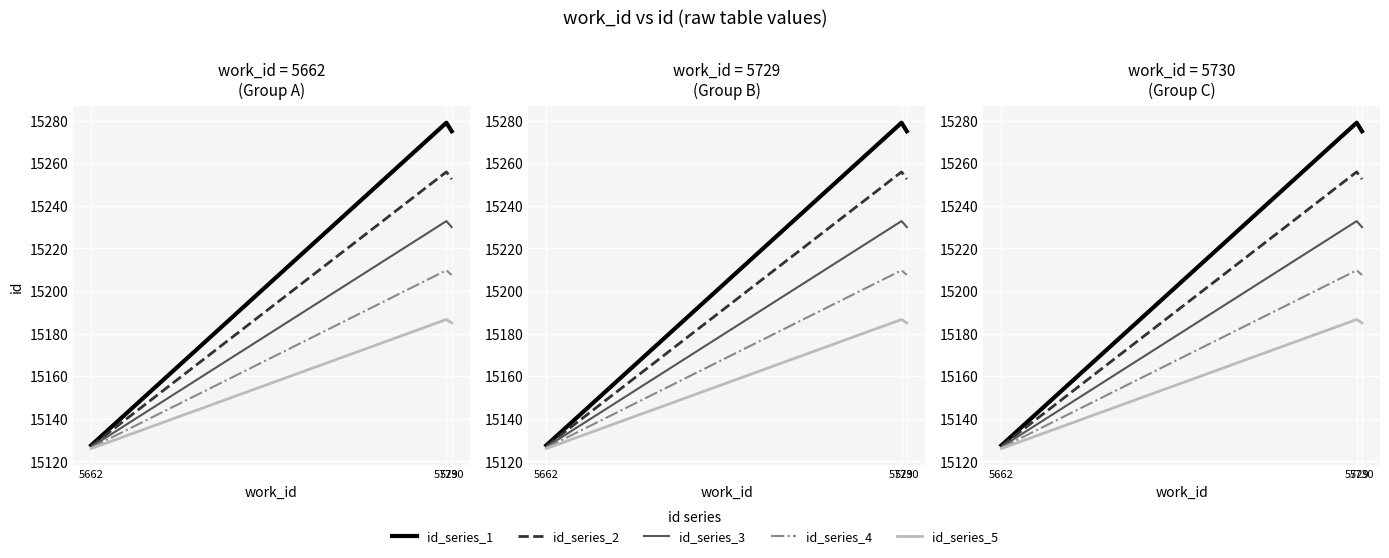

Reading left to right, transcribe all the data shown in this chart.

id_series_1: 5662=15127.5	5729=15279.0	5730=15275.0
id_series_2: 5662=15127.1	5729=15255.9	5730=15252.5
id_series_3: 5662=15126.8	5729=15232.8	5730=15230.0
id_series_4: 5662=15126.4	5729=15209.7	5730=15207.5
id_series_5: 5662=15126.0	5729=15186.6	5730=15185.0